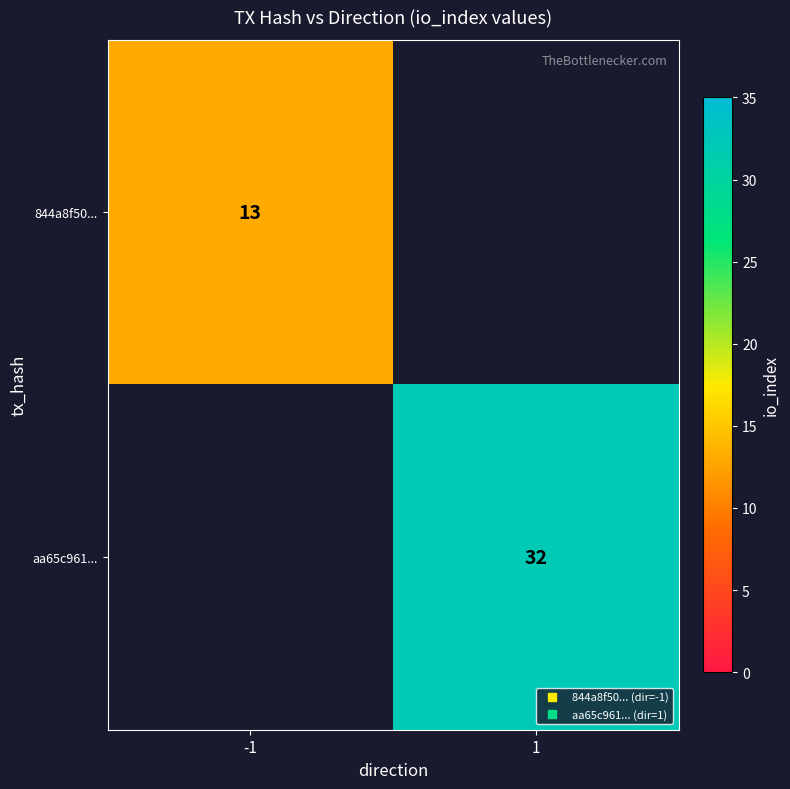

What is the minimum value for 844a8f50...?

13.0